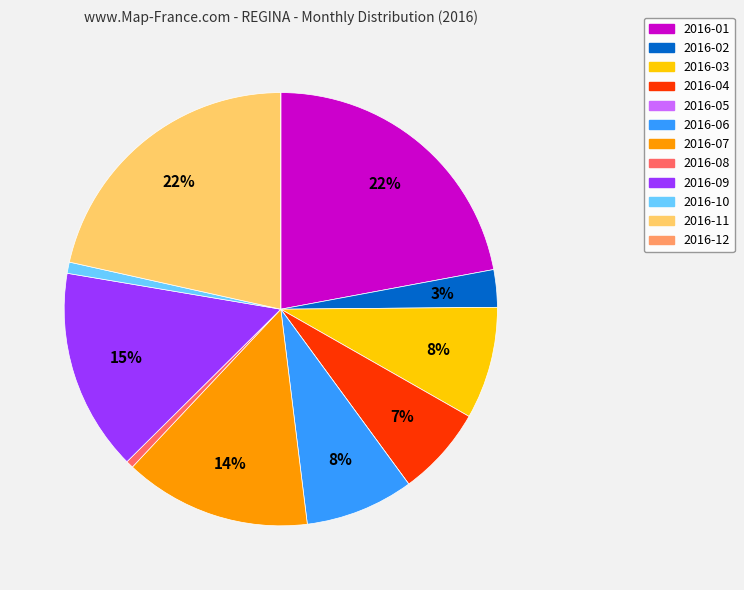

Between 2016-09 and 2016-07, which is larger?

2016-09